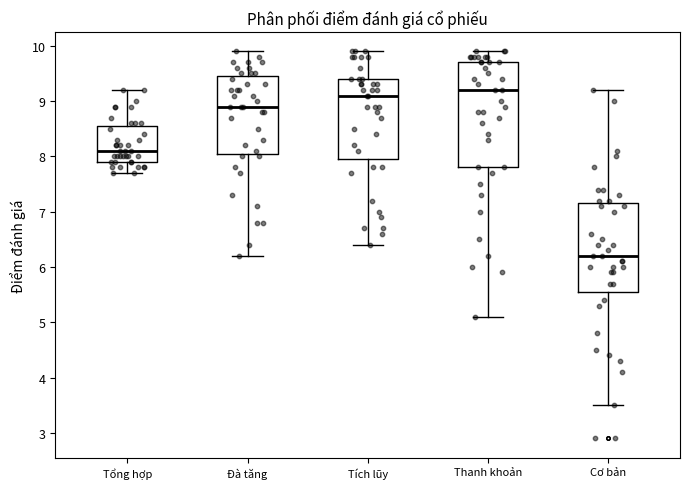

Reading left to right, read every box against the y-axis: the position of its median line, the range the box covers, and the ends of its whiskers. The values are not printed on the chart, so give them approximately, as read against the axis.

Tổng hợp: median 8.1, box 7.9 to 8.6, whiskers 7.7 to 9.2
Đà tăng: median 8.9, box 8.1 to 9.5, whiskers 6.2 to 9.9
Tích lũy: median 9.1, box 8.0 to 9.4, whiskers 6.4 to 9.9
Thanh khoản: median 9.2, box 7.8 to 9.7, whiskers 5.1 to 9.9
Cơ bản: median 6.2, box 5.6 to 7.2, whiskers 3.5 to 9.2